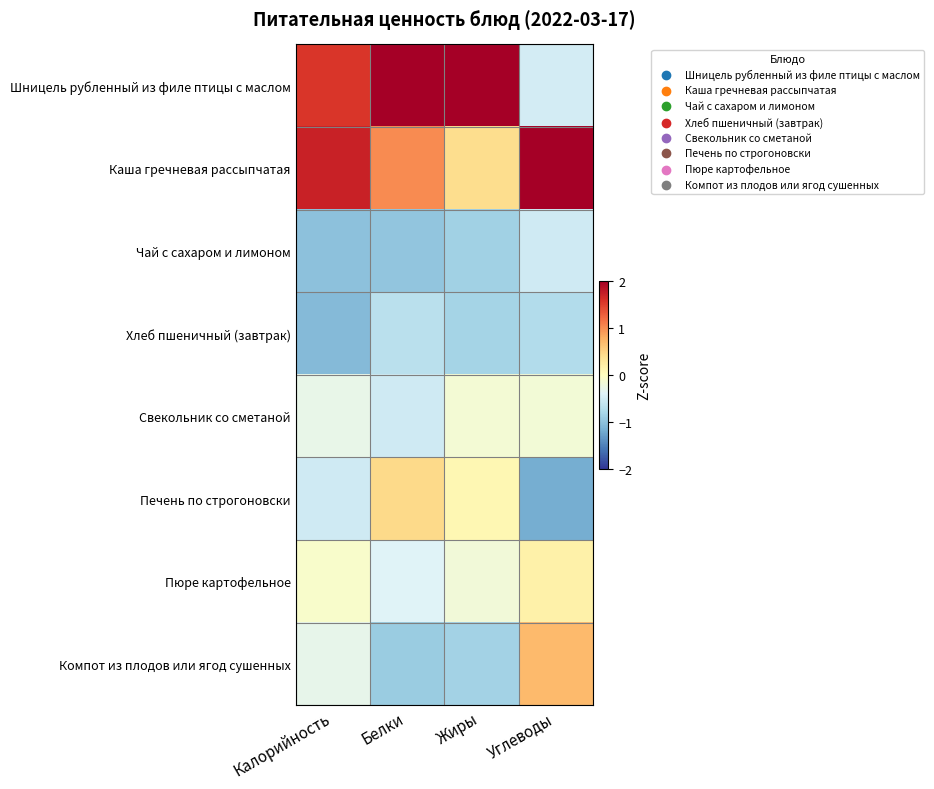

At which category does the chart reach its minimum across all series?

Углеводы